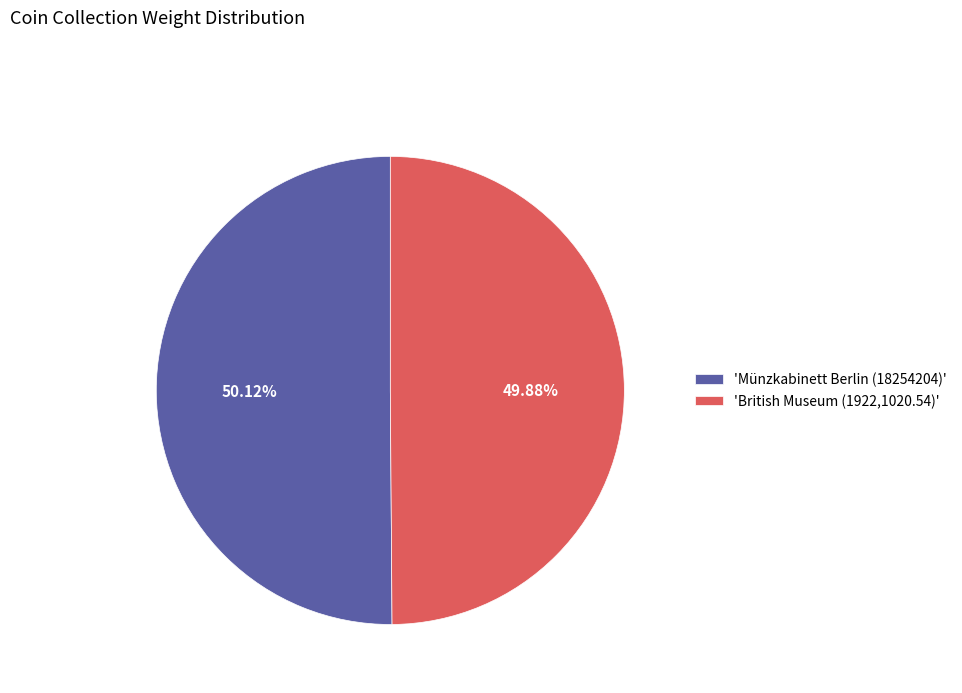

How many slices are in this pie chart?

2